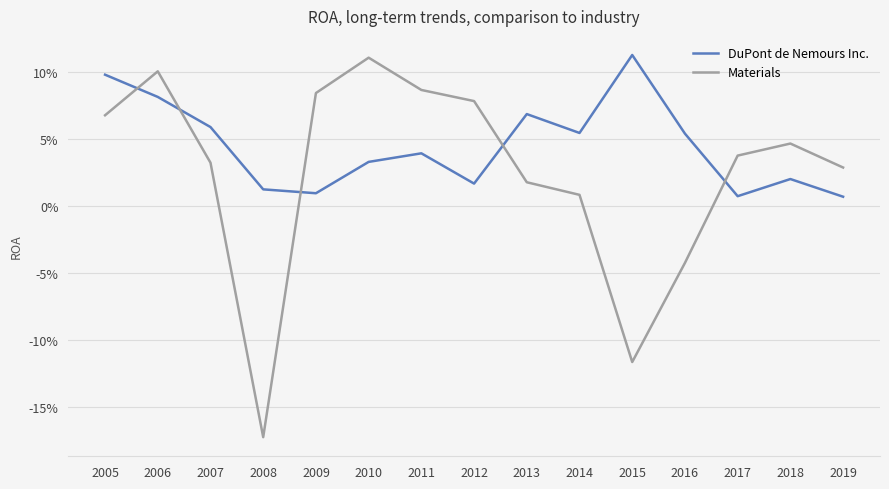

The value of Materials at 2005 is 0.1. True or false?

False